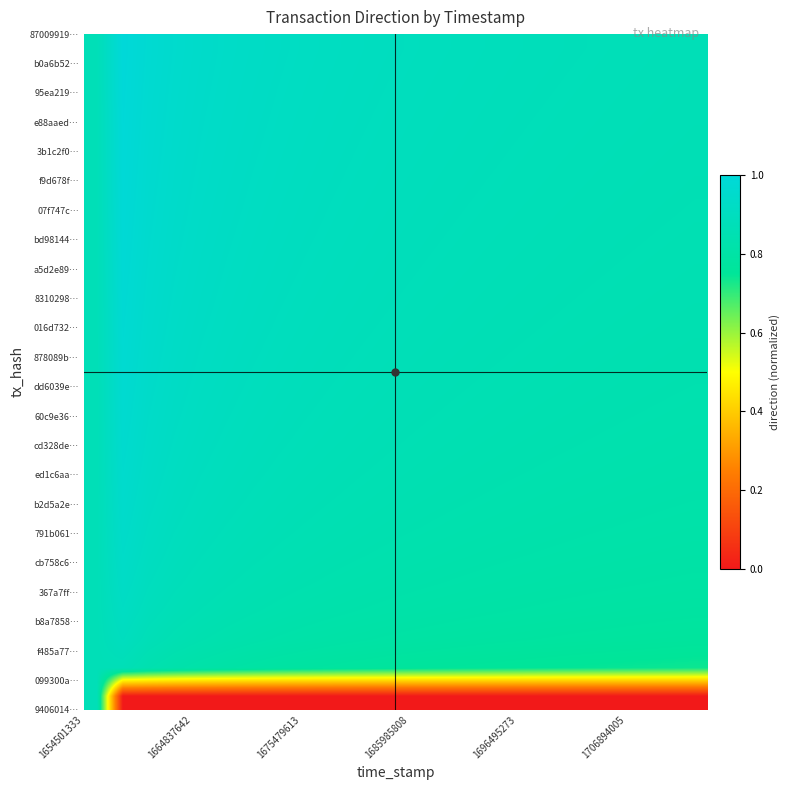

Count the number of data series in this chart.

24